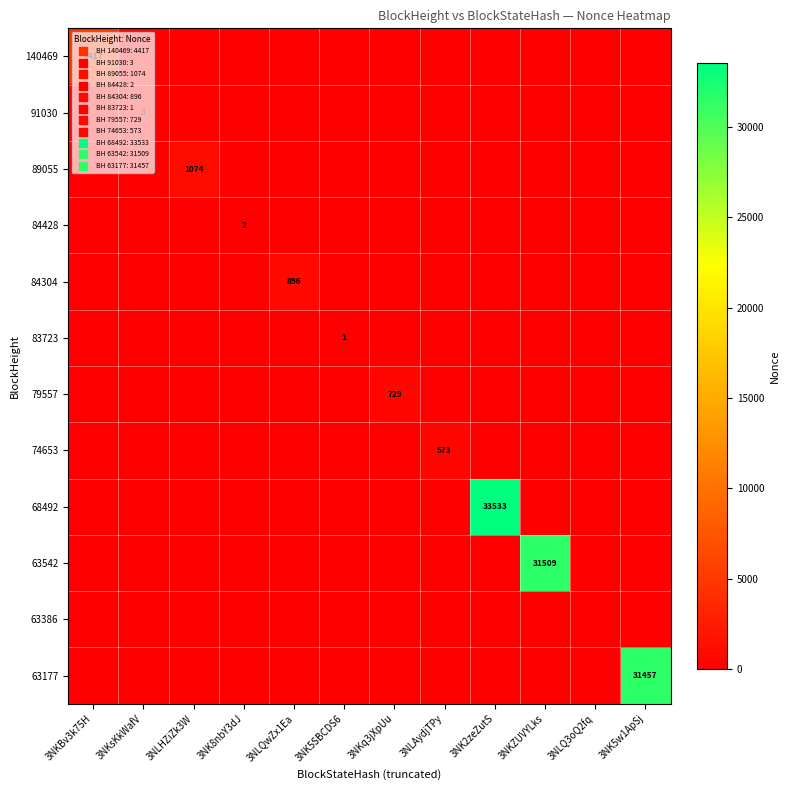

Is it true that 79557 equals 487 at 3NK8nbY3dJ?

False